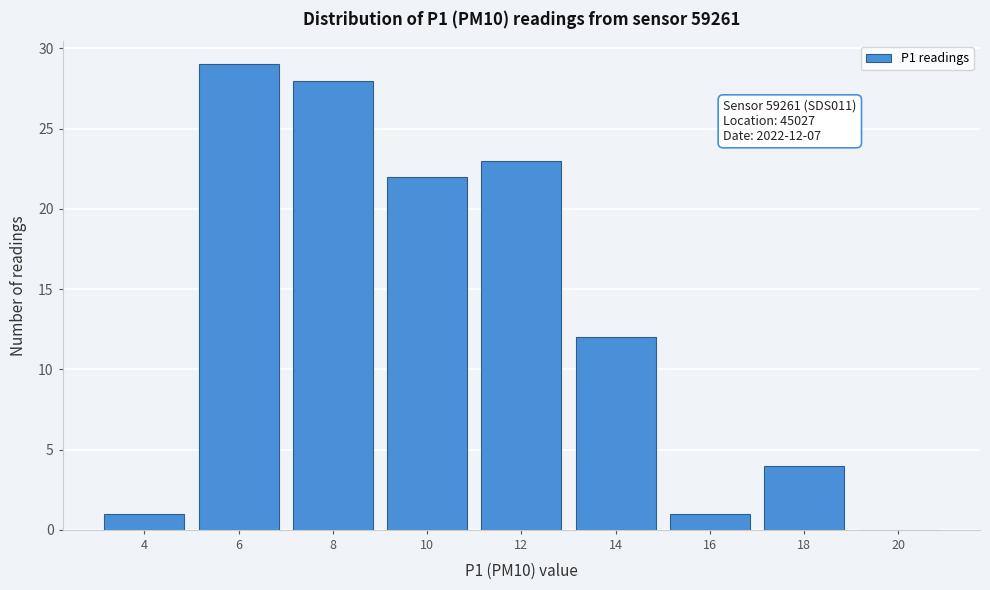

Reading left to right, list all the values displayed in this chart.

4=1	6=29	8=28	10=22	12=23	14=12	16=1	18=4	20=0